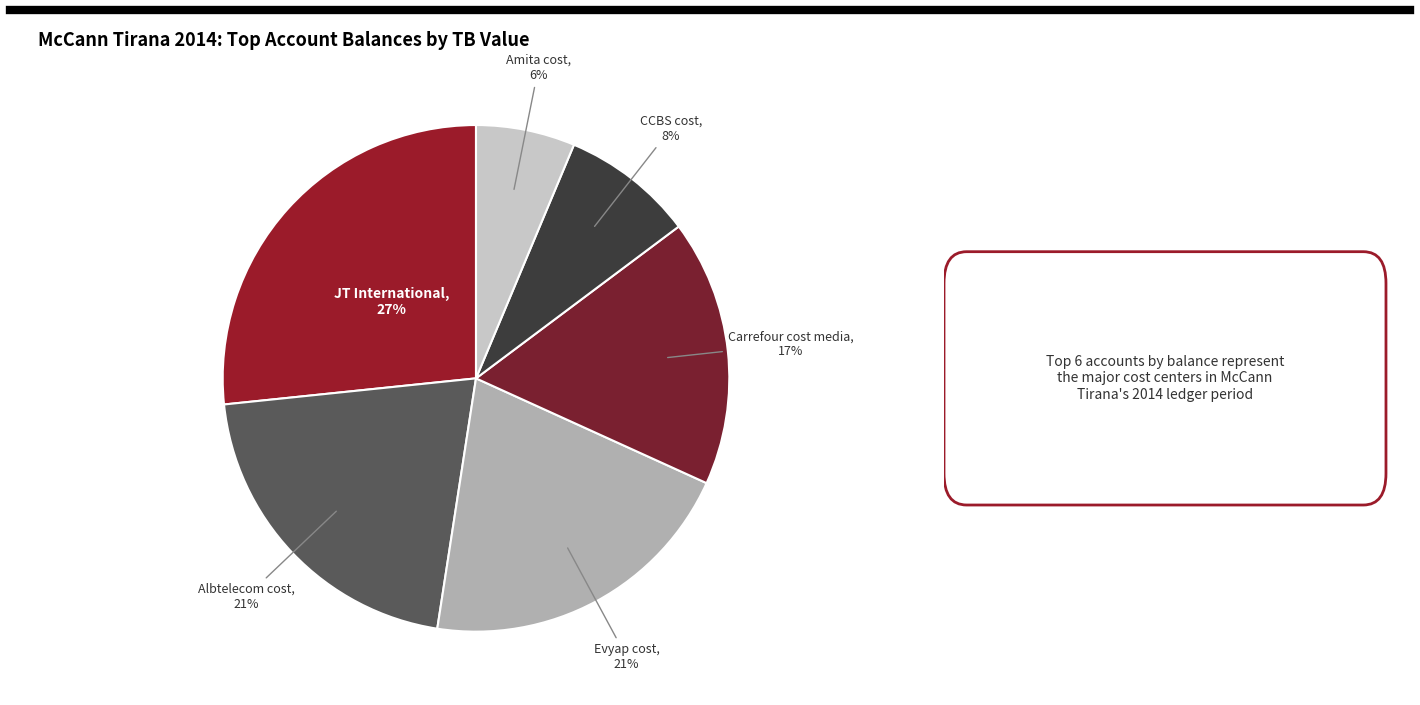

To the nearest percent, what is the average slice percentage?

17%